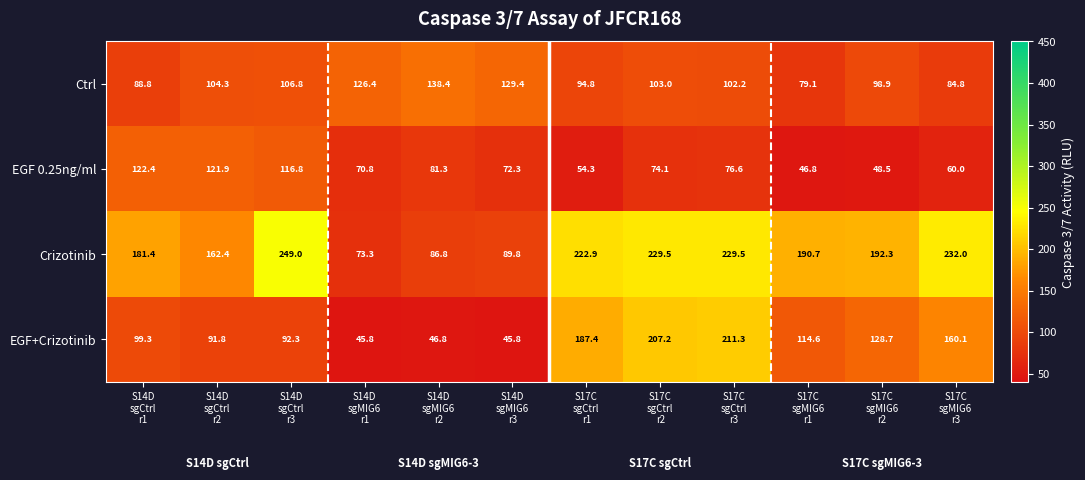

Rank the series by their maximum value, from lowest to highest.

EGF 0.25ng/ml, Ctrl, EGF+Crizotinib, Crizotinib